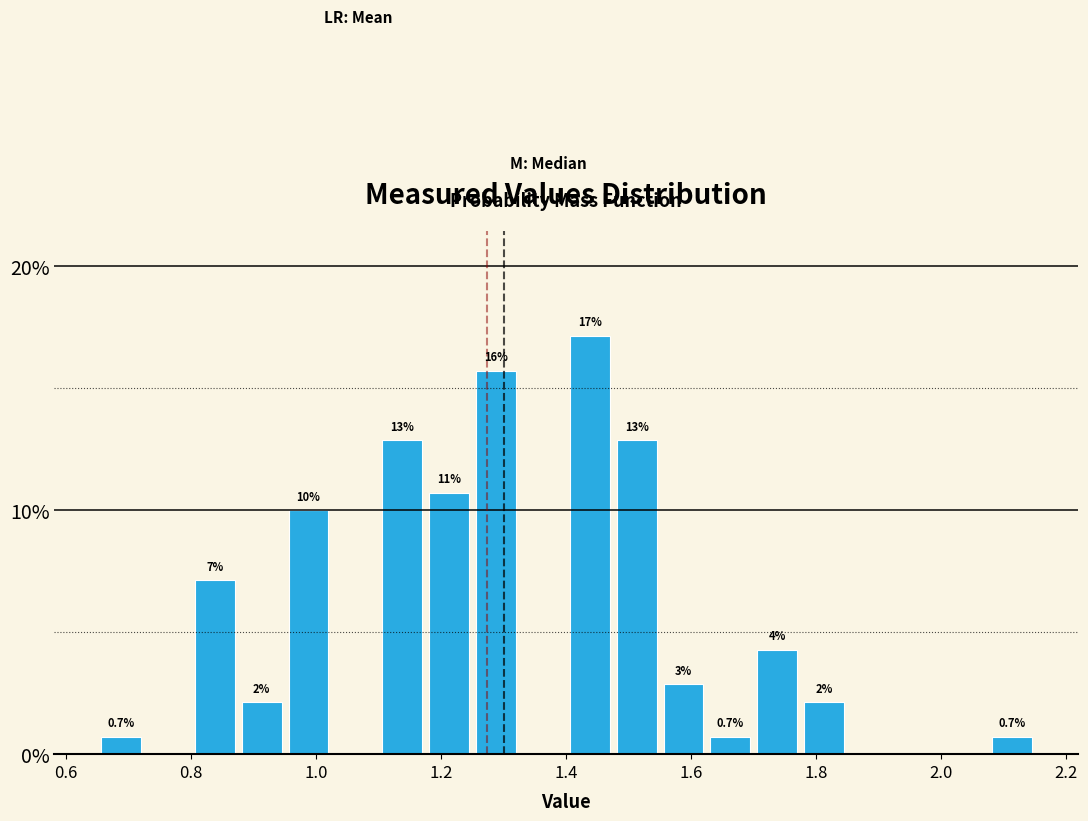

Read against the x-axis, roughly where is the centre of the tallest bar?

1.44